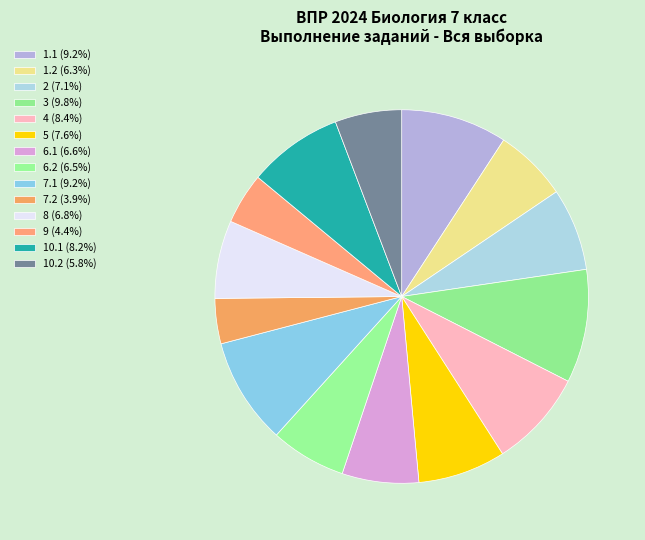

Rank the categories by value from lowest to highest.

7.2, 9, 10.2, 1.2, 6.2, 6.1, 8, 2, 5, 10.1, 4, 1.1, 7.1, 3